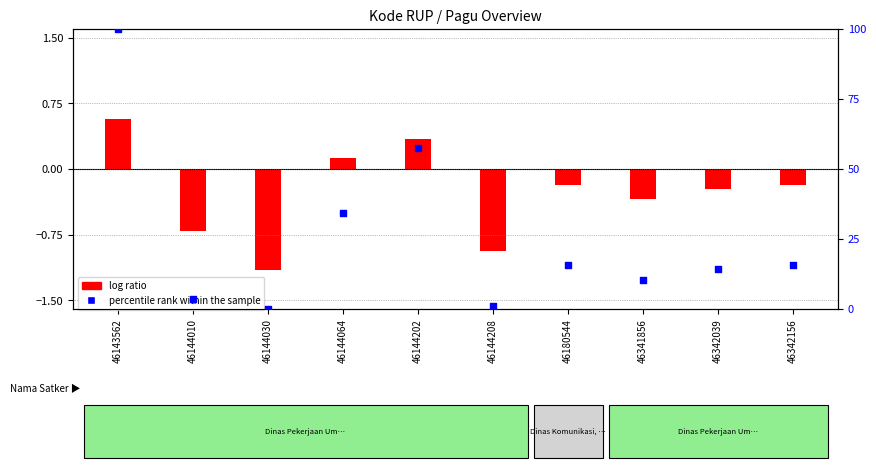

Between 46180544 and 46144064, which is larger?

46144064